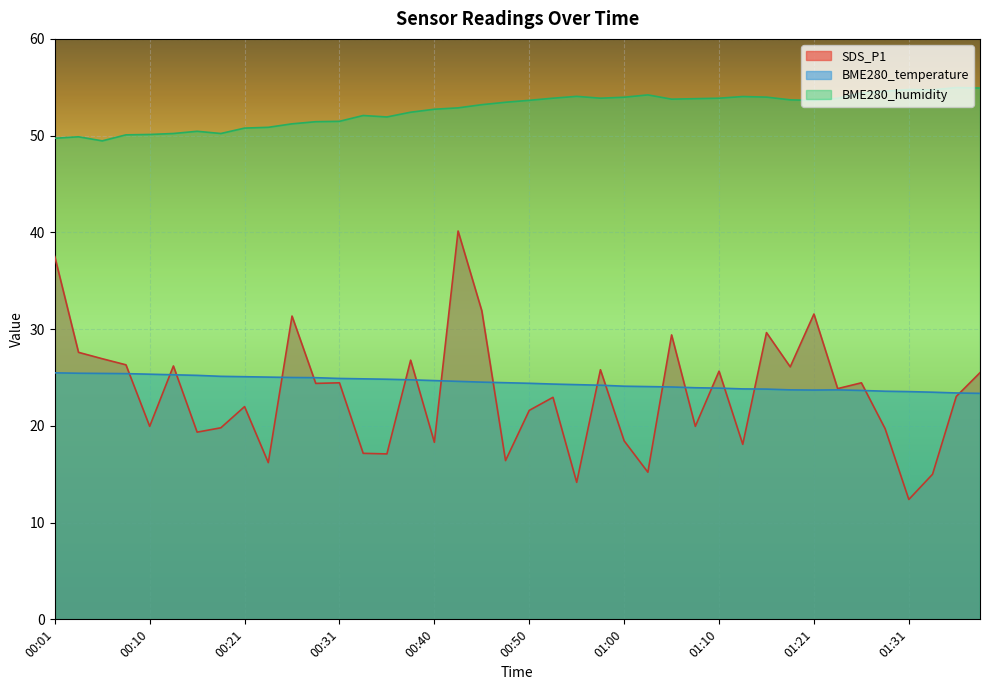

Between 00:33 and 01:00, which is larger?

01:00